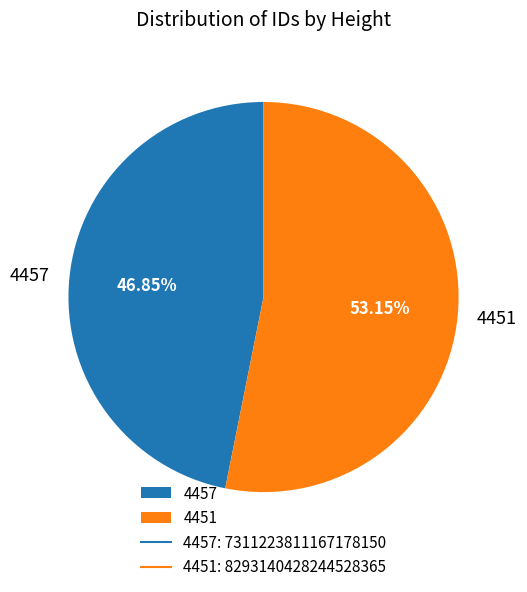

Which slice is the smallest?

4457